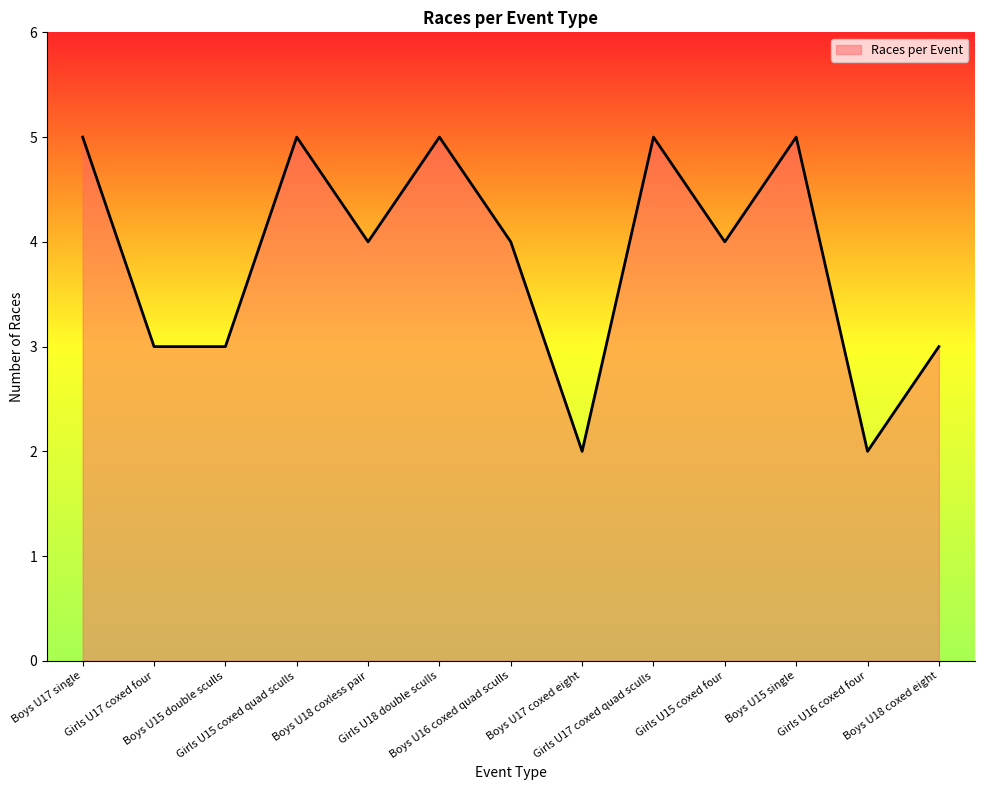

What is the greatest value displayed?

5